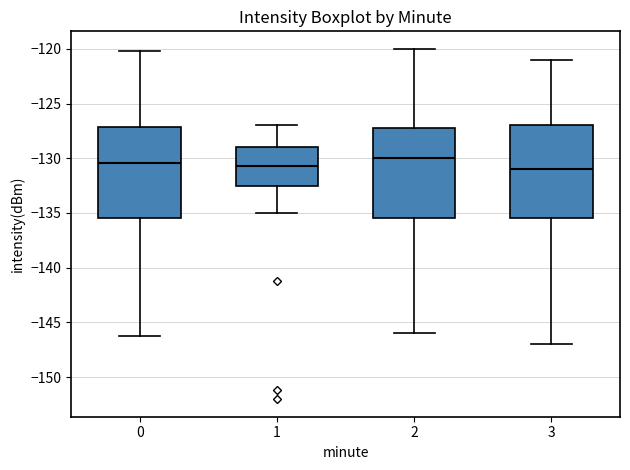

Reading left to right, transcribe this box plot: for each box, give where its median line is, the range the box spans, and where its two whiskers end, as read against the y-axis. The values are not printed on the chart, so give them approximately, as read against the axis.

0: median -130.5, box -135.5 to -127.0, whiskers -146.5 to -120.0
1: median -130.5, box -132.5 to -129.0, whiskers -135.0 to -127.0
2: median -130.0, box -135.5 to -127.0, whiskers -146.0 to -120.0
3: median -131.0, box -135.5 to -127.0, whiskers -147.0 to -121.0